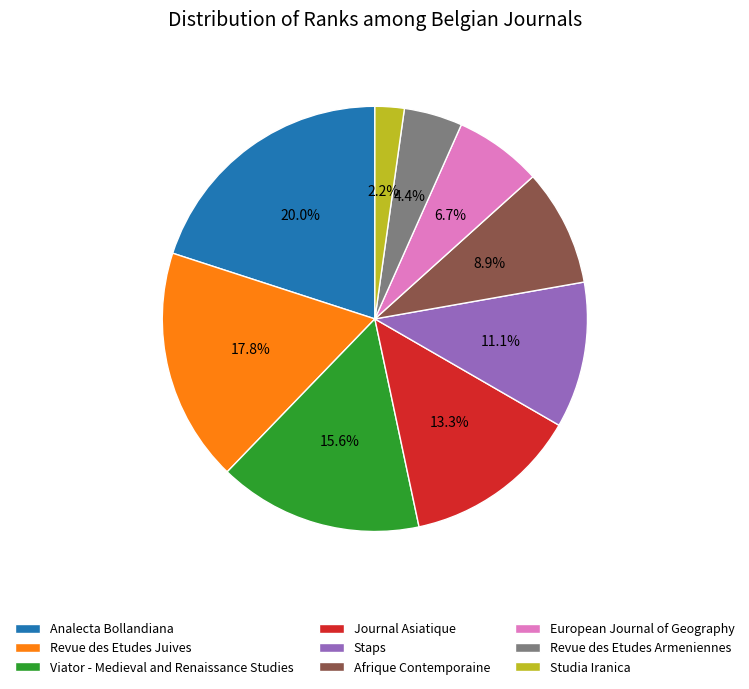

How many slices are in this pie chart?

9